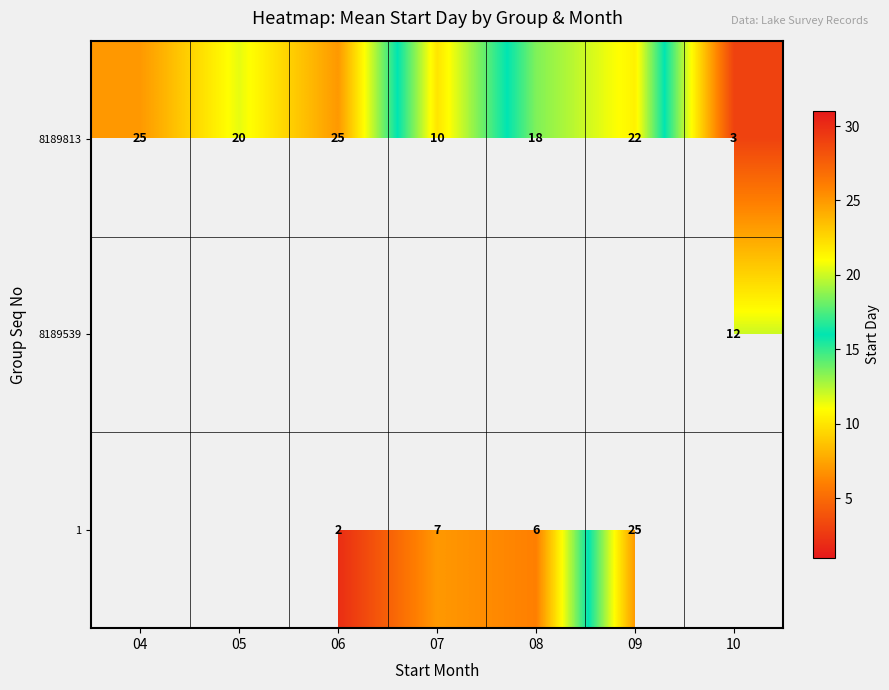

True or false: 1 has a value of 7 at 07.

True